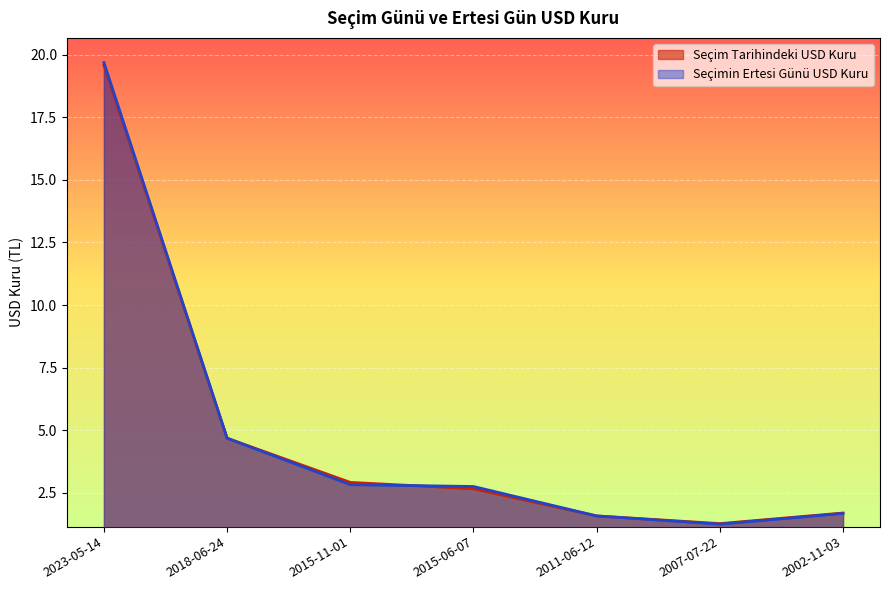

What are all the series names shown in the legend?

Seçim Tarihindeki USD Kuru, Seçimin Ertesi Günü USD Kuru